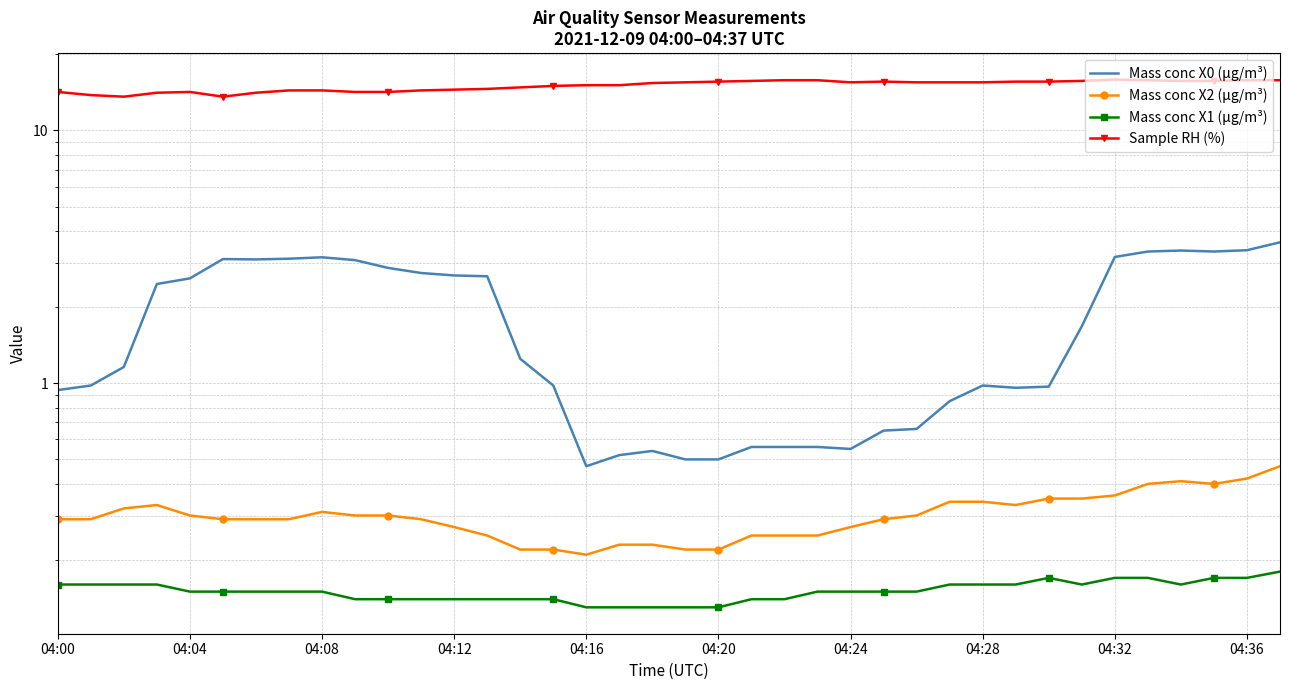

What is the approximate value of Sample RH (%) at 25?

15.6